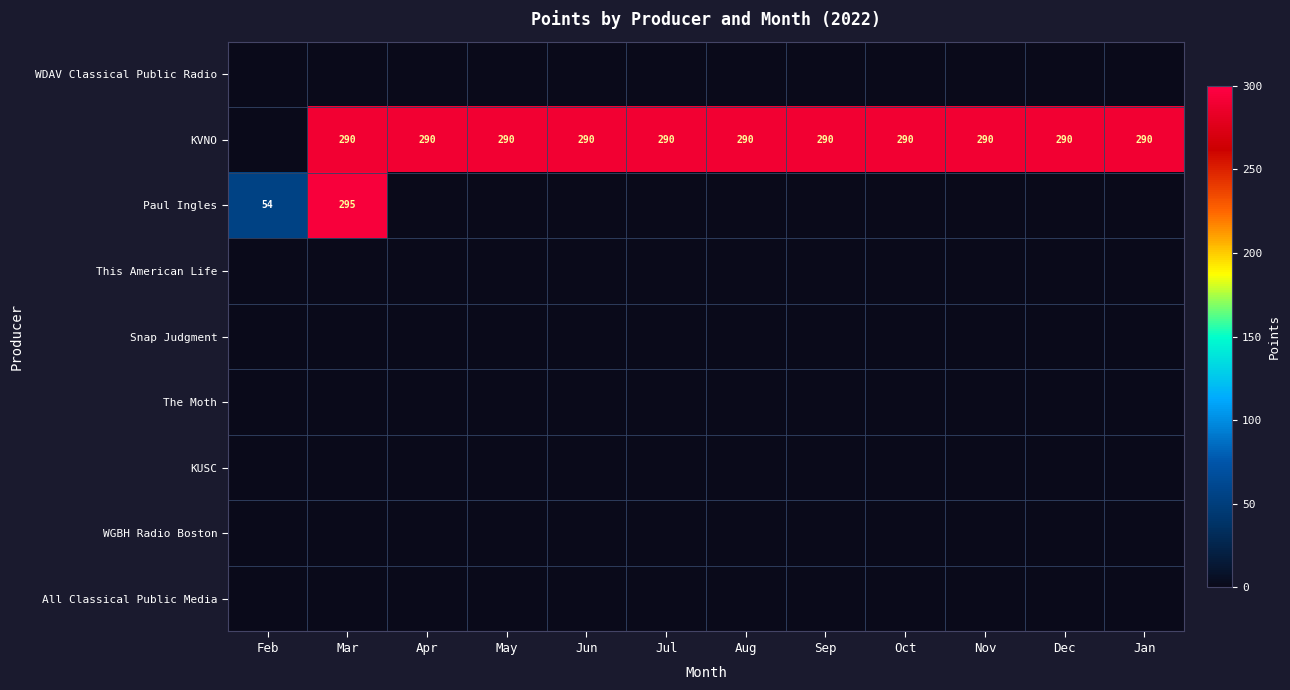

Rank the categories by All Classical Public Media value from highest to lowest.

Feb, Mar, Apr, May, Jun, Jul, Aug, Sep, Oct, Nov, Dec, Jan